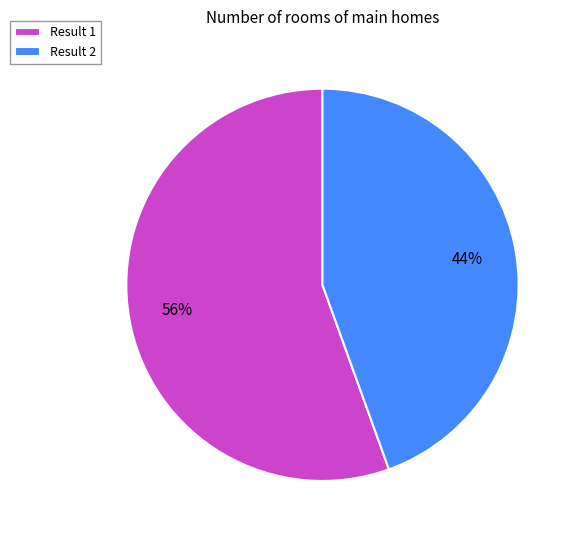

Is there any slice that represents more than half of the pie?

Yes